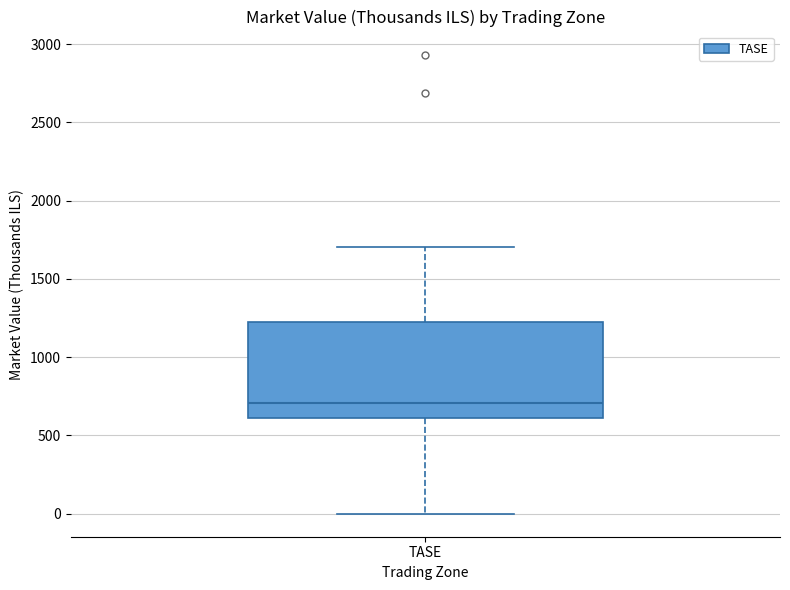

Where does the median line of the box for TASE sit on the y-axis? The values are not printed on the chart, so give them approximately, as read against the axis.

700